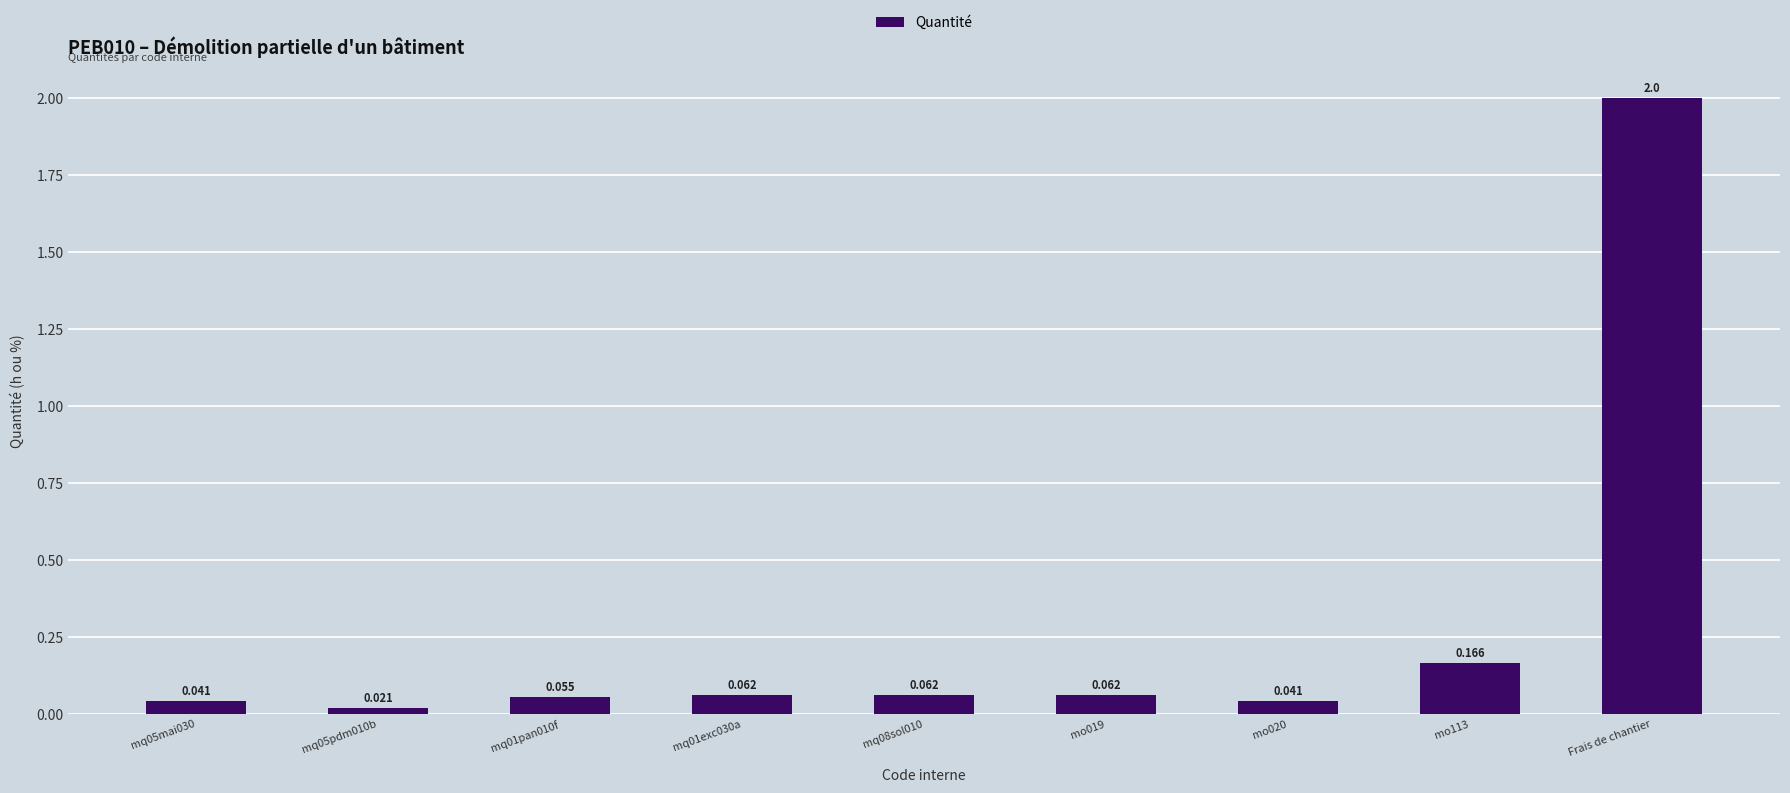

What is the label of the 6th bar from the left?

mo019